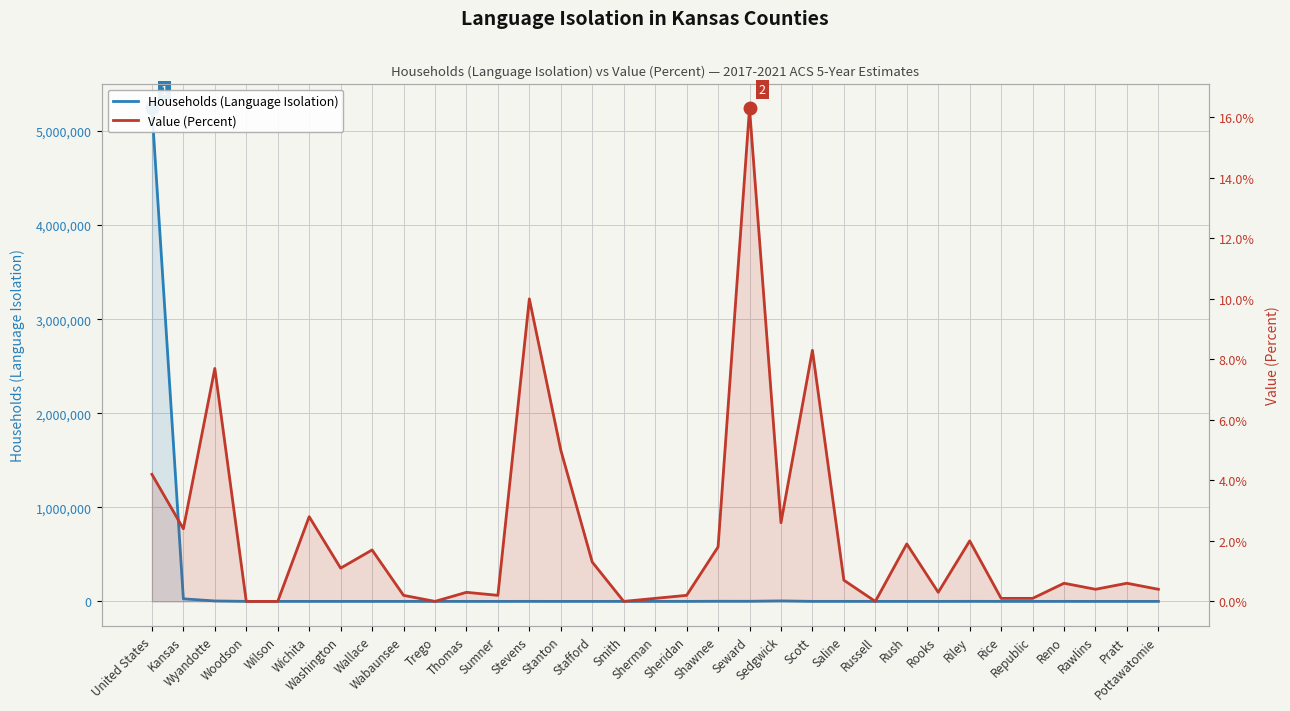

How many lines are shown in the chart?

2